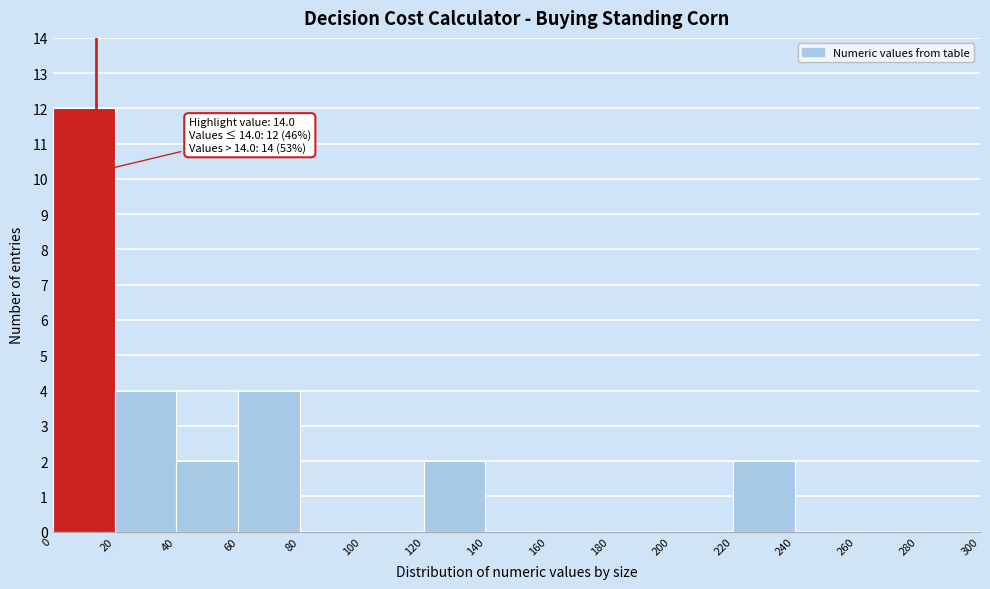

Which range on the x-axis has the tallest bar?

0 to 20